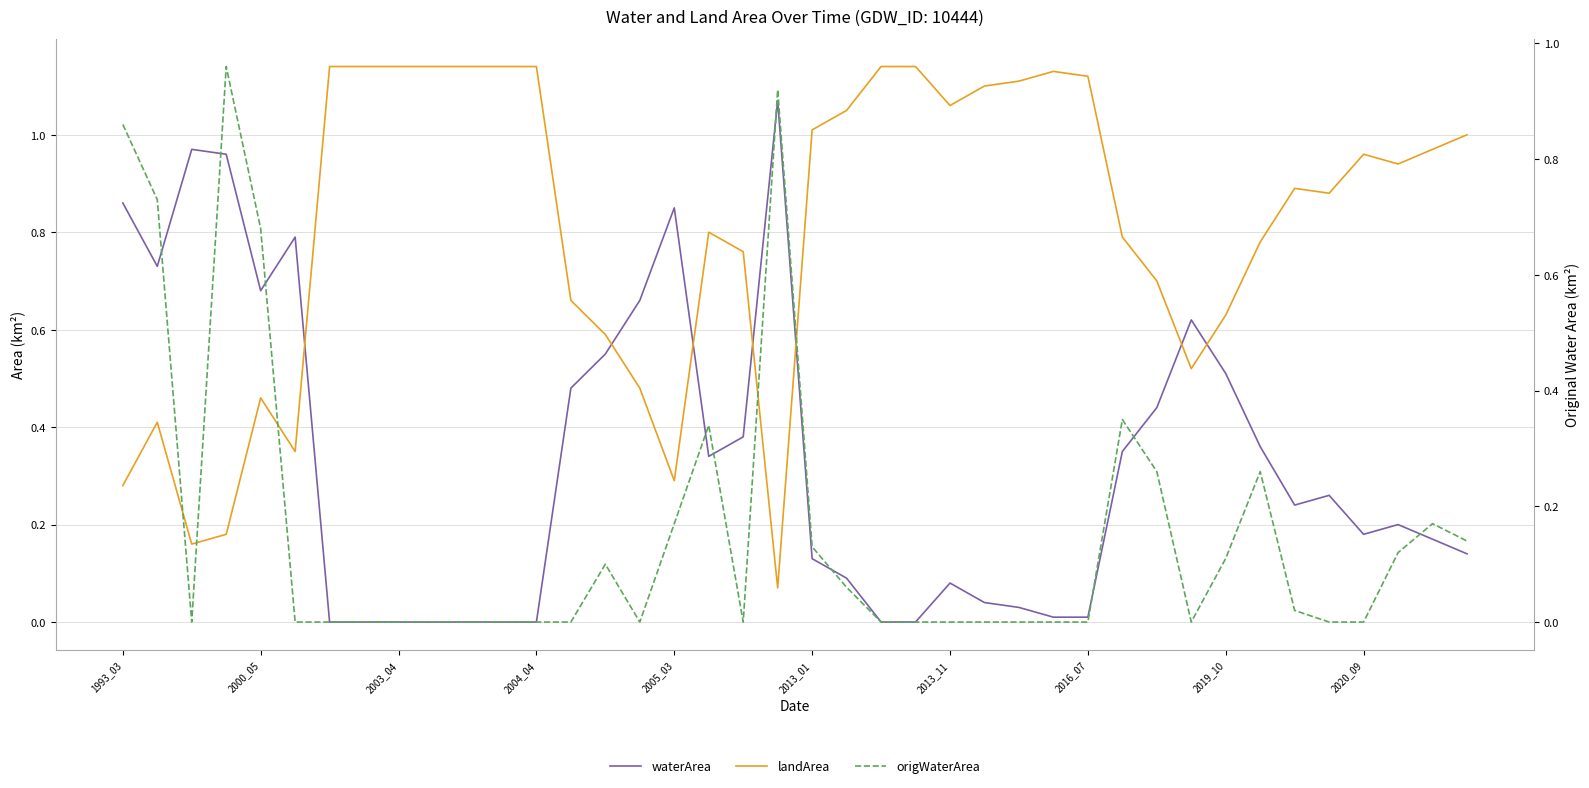

Which series changed the most between 10 and 29?

waterArea